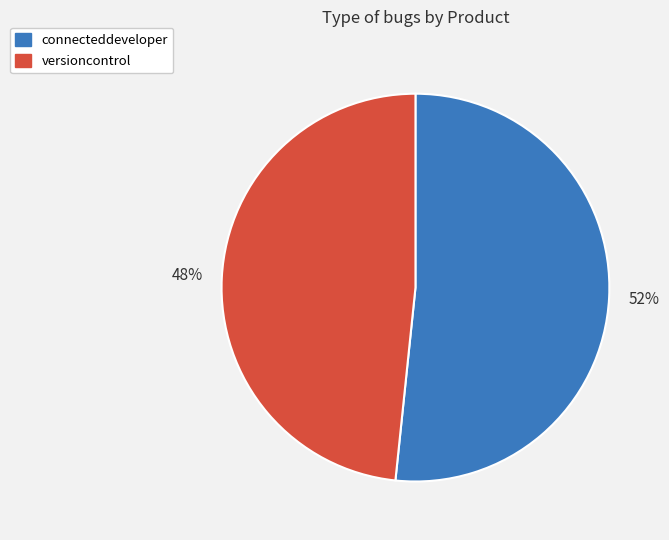

True or false: connecteddeveloper accounts for 52% of the total.

True